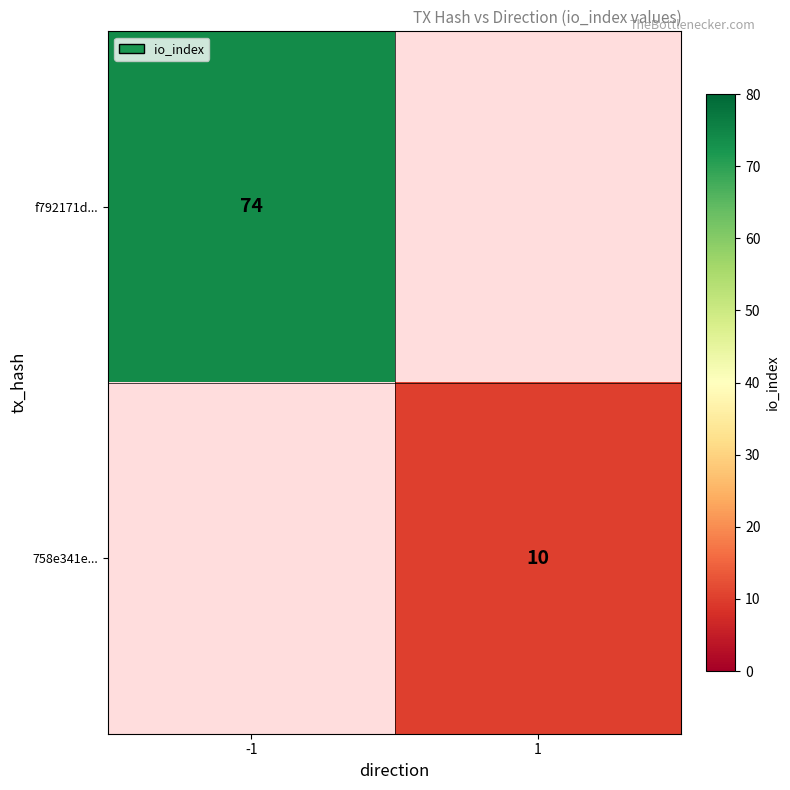

Is it true that 758e341e... equals 10 at 1?

True